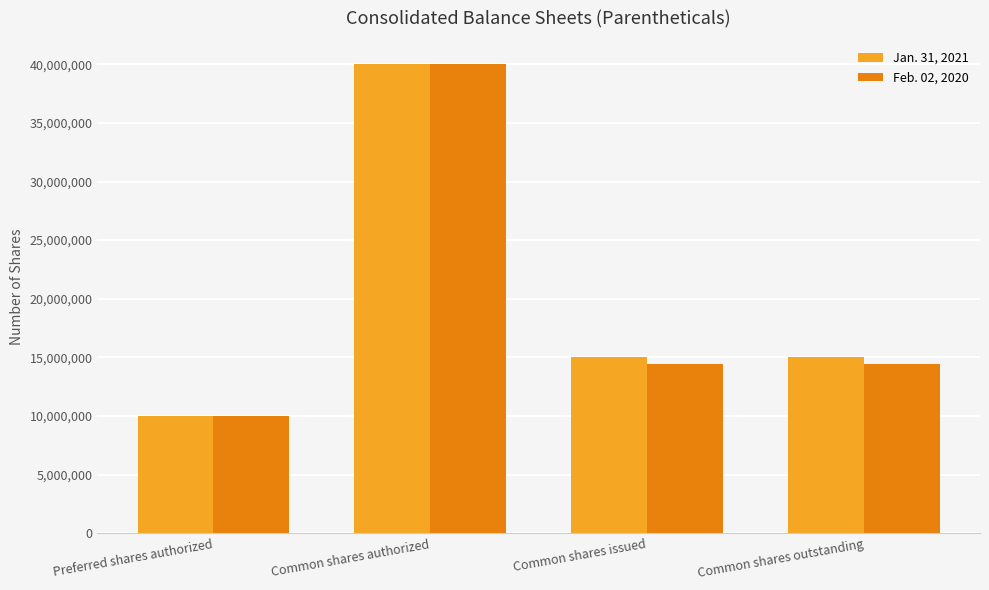

How many data points in Jan. 31, 2021 are less than 15011556?

1